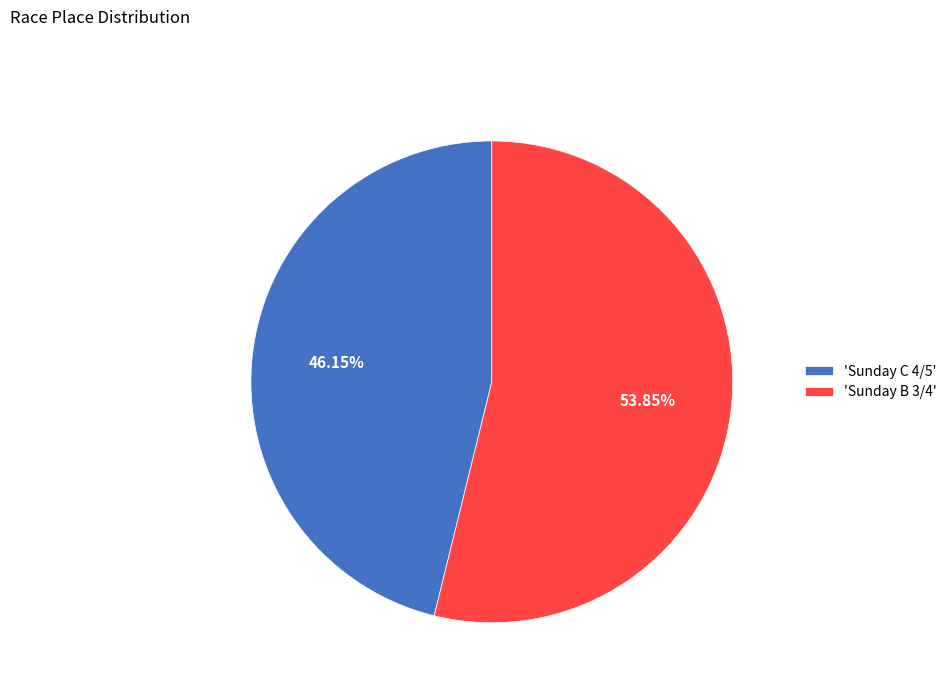

Which category has the biggest portion of the pie?

'Sunday B 3/4'